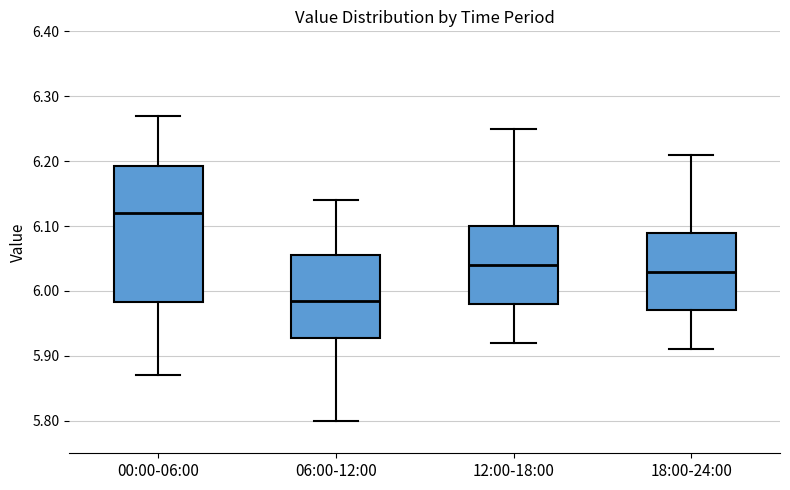

Which box has the lowest median line?

06:00-12:00